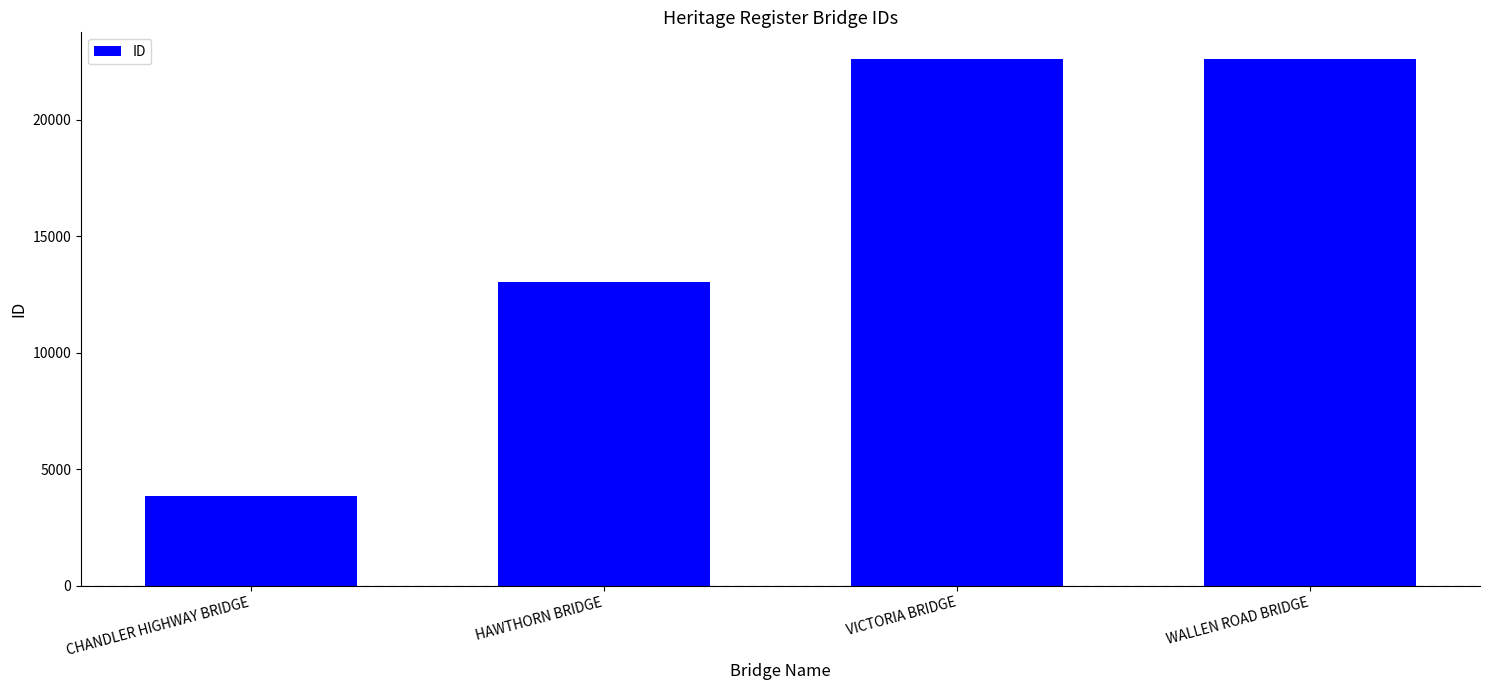

At which category does the chart reach its minimum across all series?

CHANDLER HIGHWAY BRIDGE